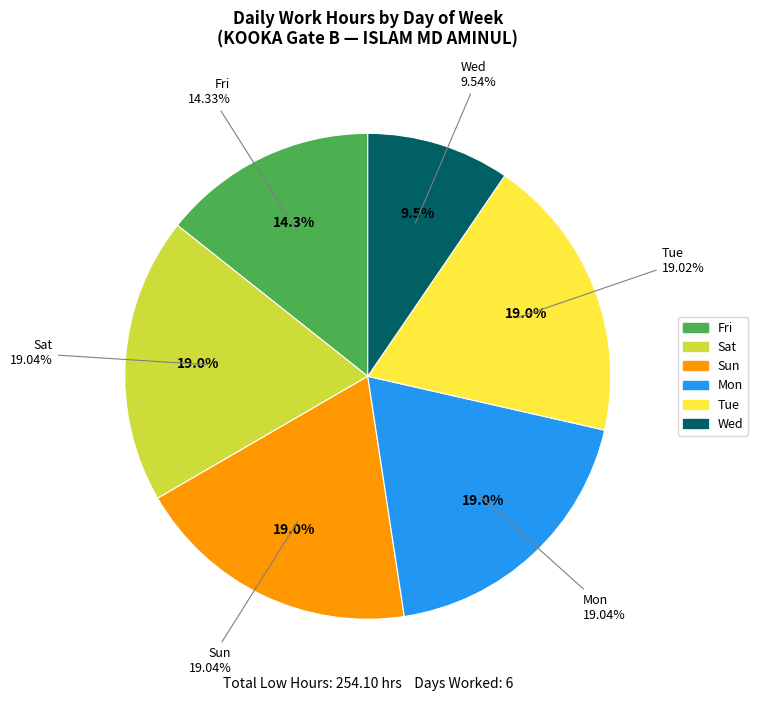

True or false: 28-Sun accounts for 14% of the total.

False